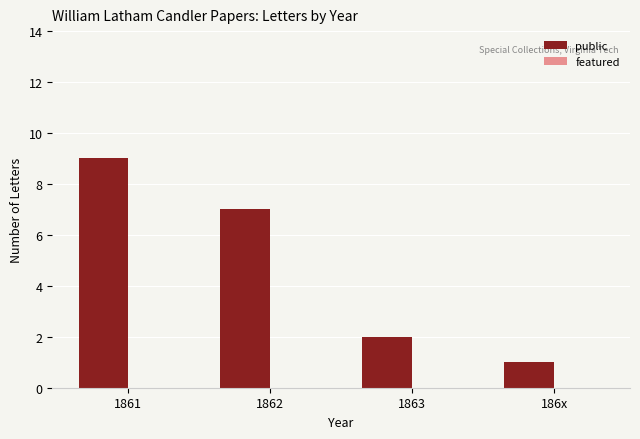

What is the sum of the values at 1863 and 186x?

3